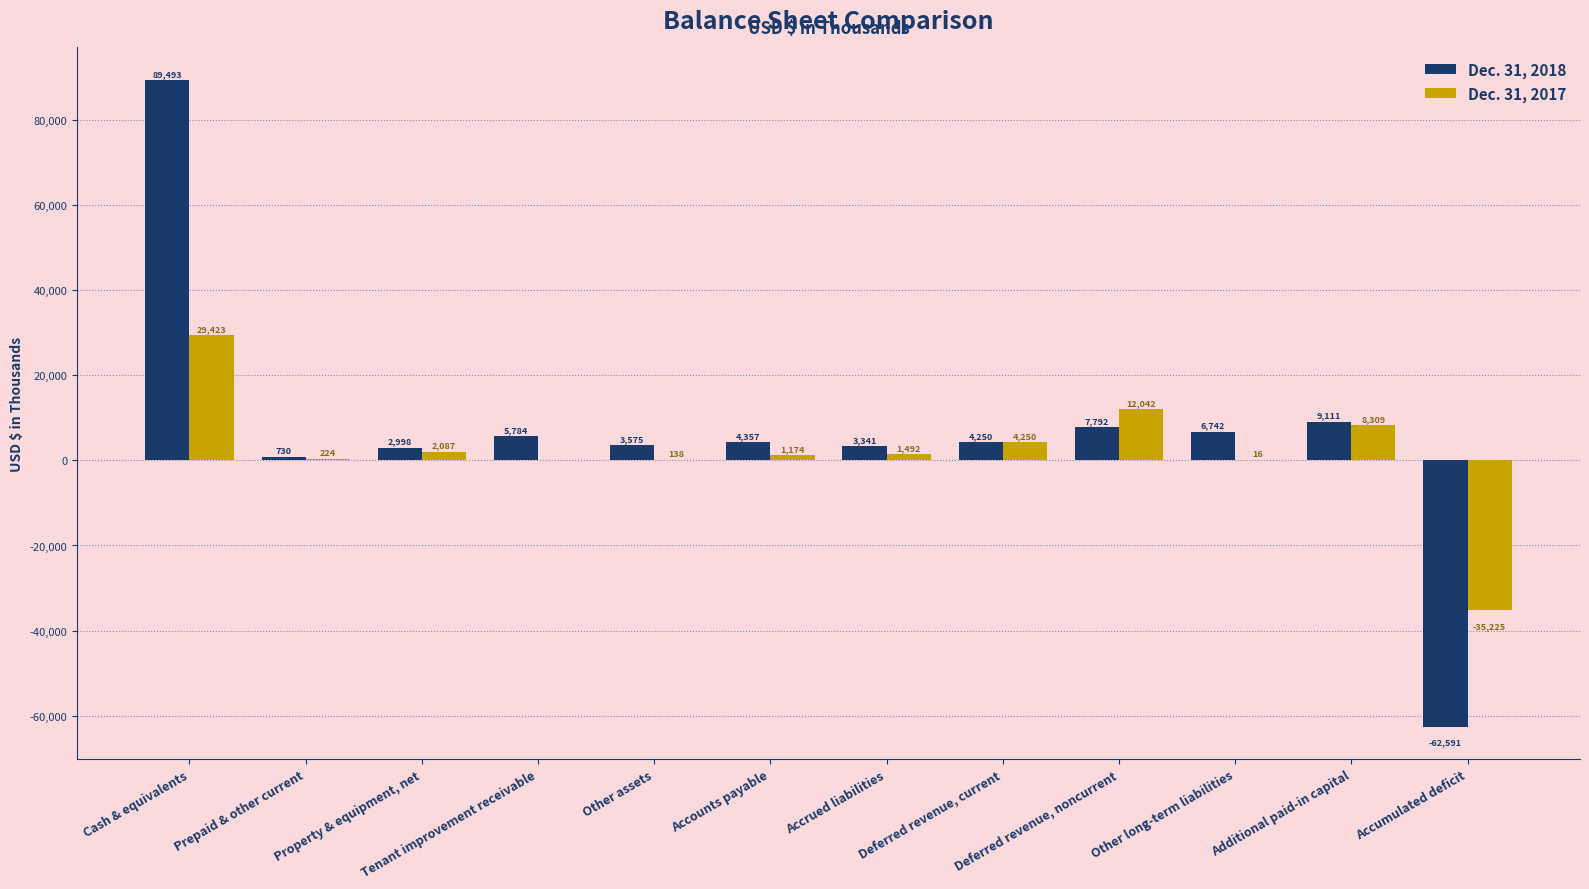

Where is Dec. 31, 2018 nearest to the value 13451?

Additional paid-in capital